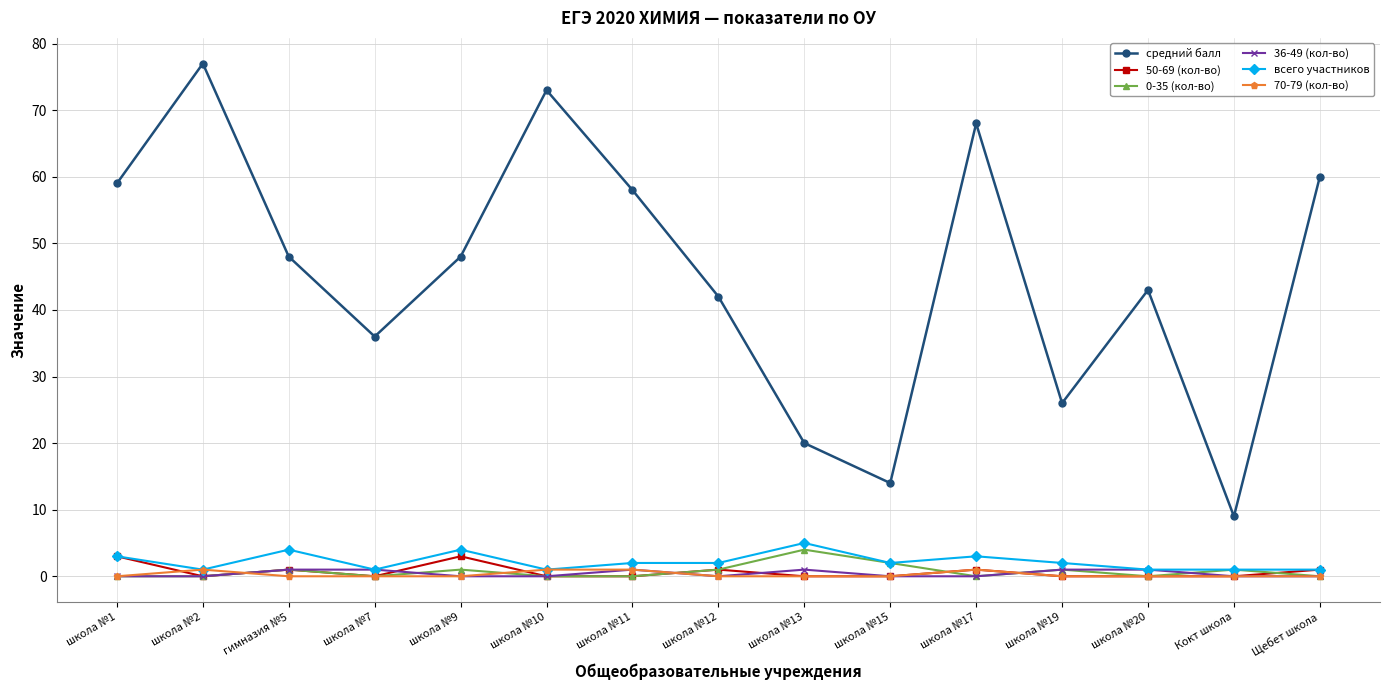

True or false: 50-69 (кол-во) has more than 0 interior local peaks.

True